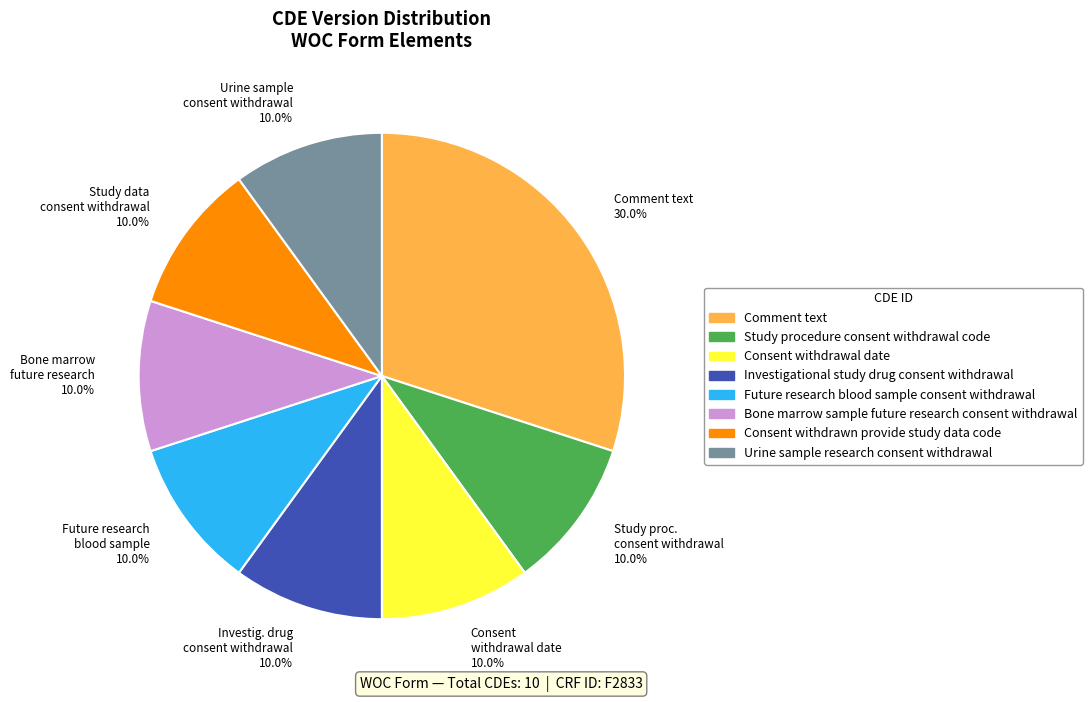

Do Study proc. consent withdrawal 10.0% and Comment text 30.0% together represent more than half of the pie?

No